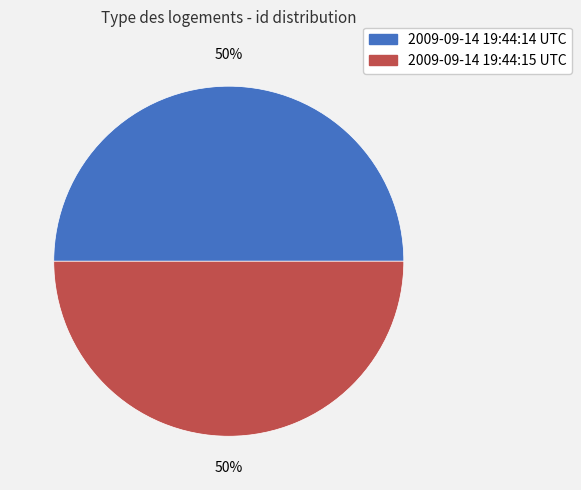

The 2009-09-14 19:44:14 UTC slice represents 37% of the pie. True or false?

False